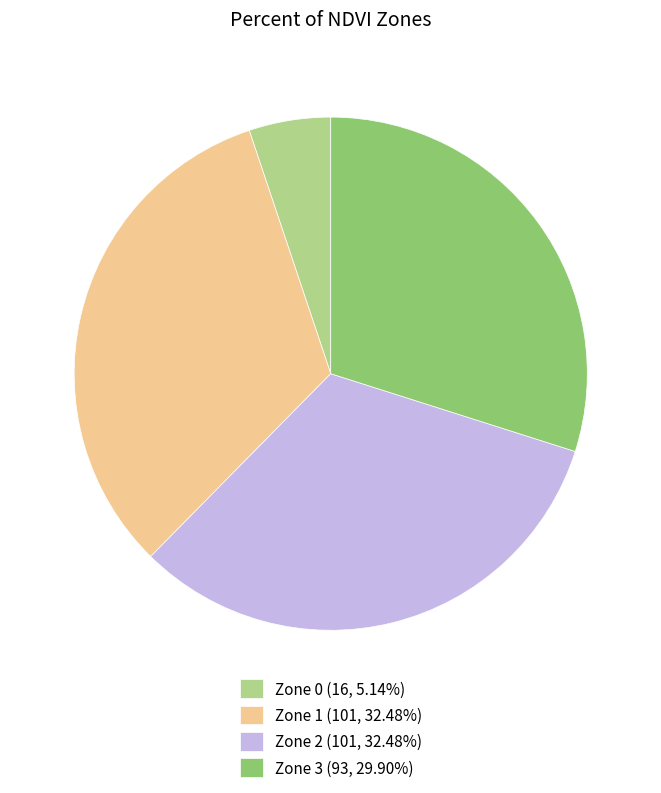

Count the number of slices in the pie.

4